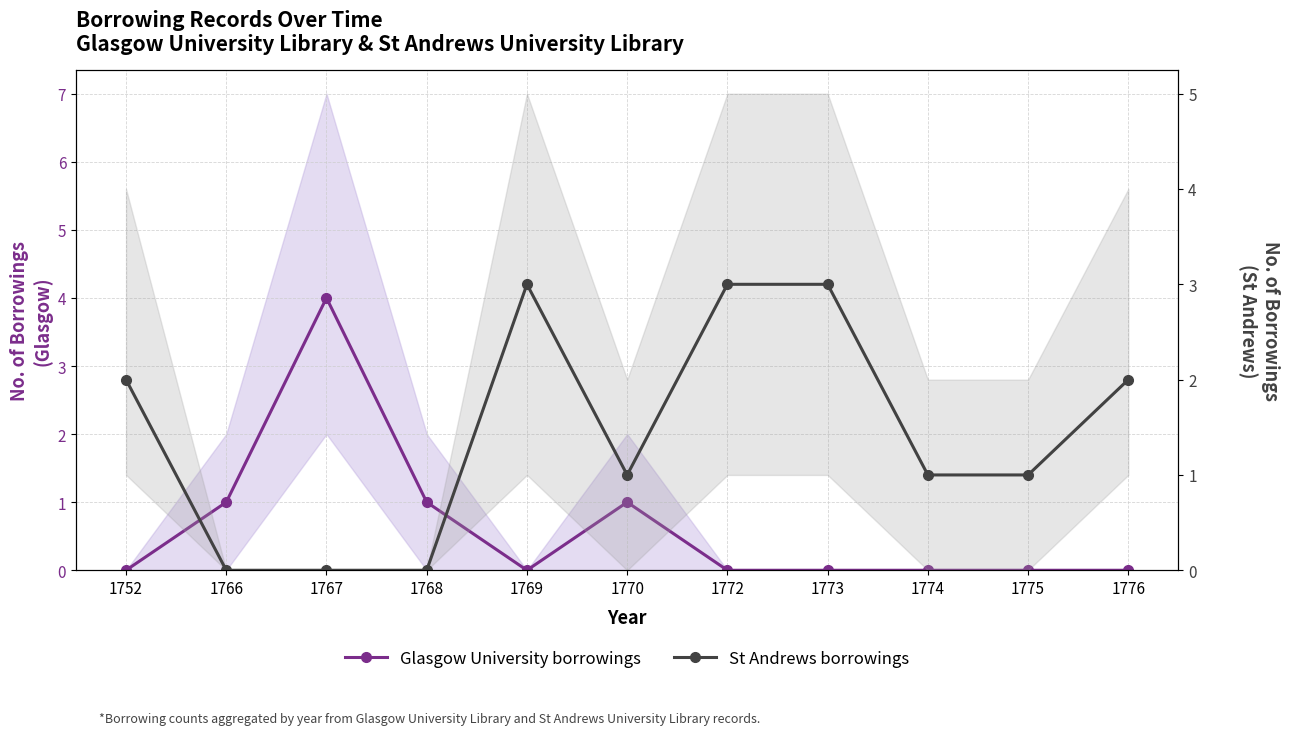

Reading left to right, transcribe all the data shown in this chart.

Glasgow University borrowings: 0	1	4	1	0	1	0	0	0	0	0
St Andrews borrowings: 2	0	0	0	3	1	3	3	1	1	2